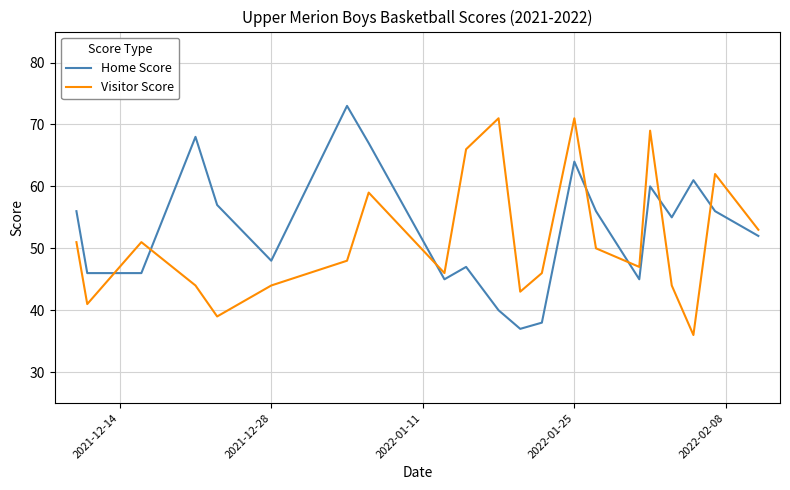

What is the difference between the maximum and minimum values in the Visitor Score series?

35